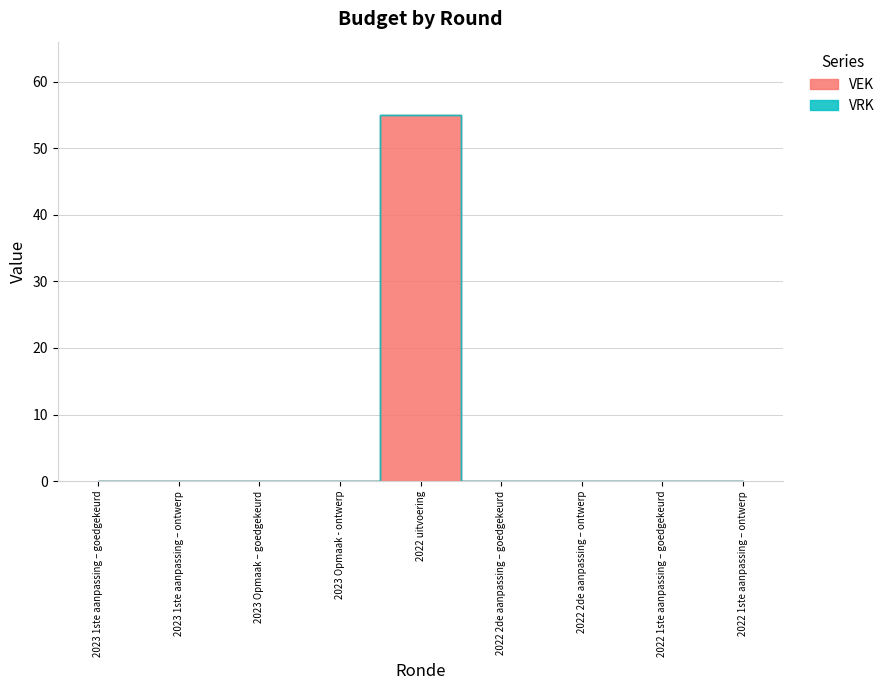

What are all the series names shown in the legend?

VEK, VRK